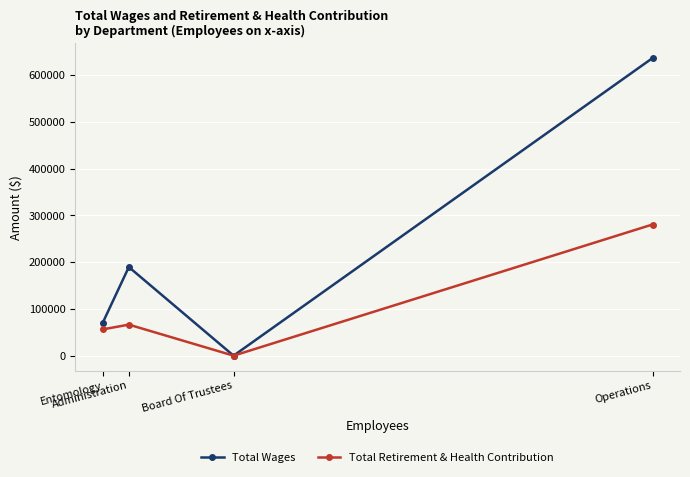

Which series has the widest spread of values?

Total Wages